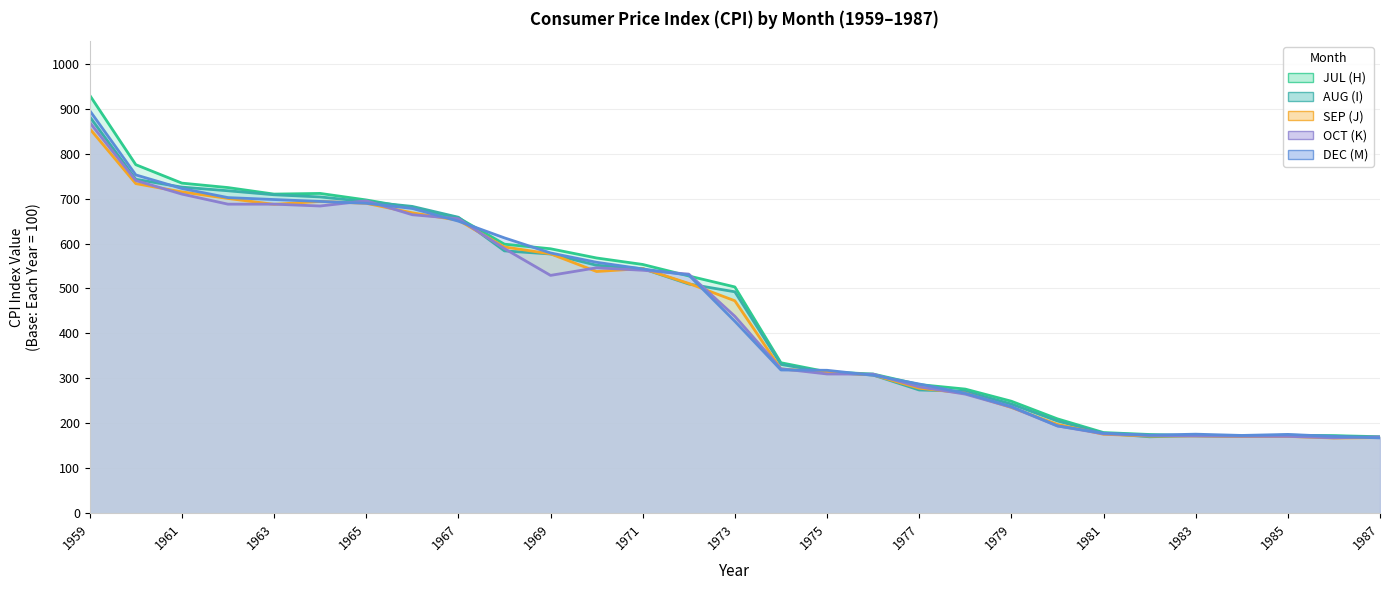

What are all the series names shown in the legend?

JUL (H), AUG (I), SEP (J), OCT (K), DEC (M)